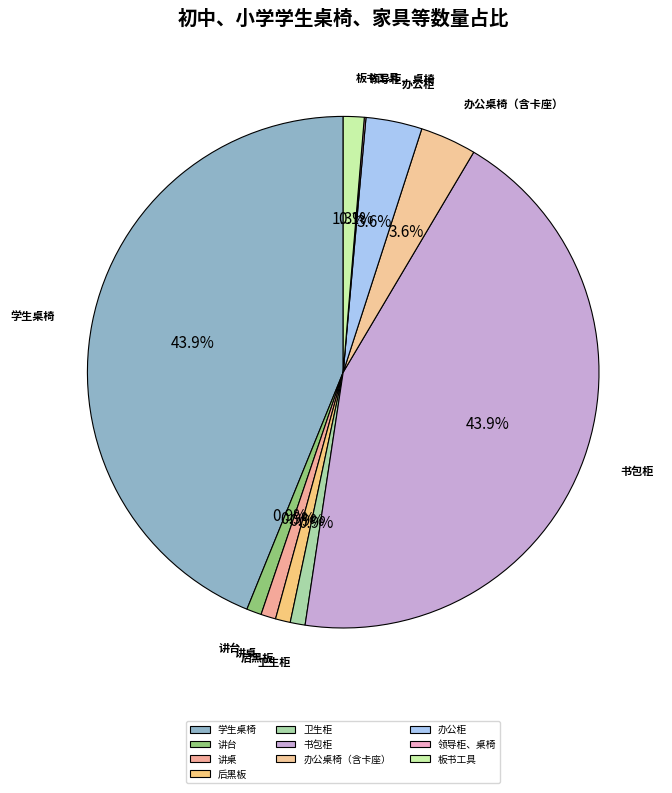

To the nearest percent, what is the difference between the largest and smallest slice percentages?

44%